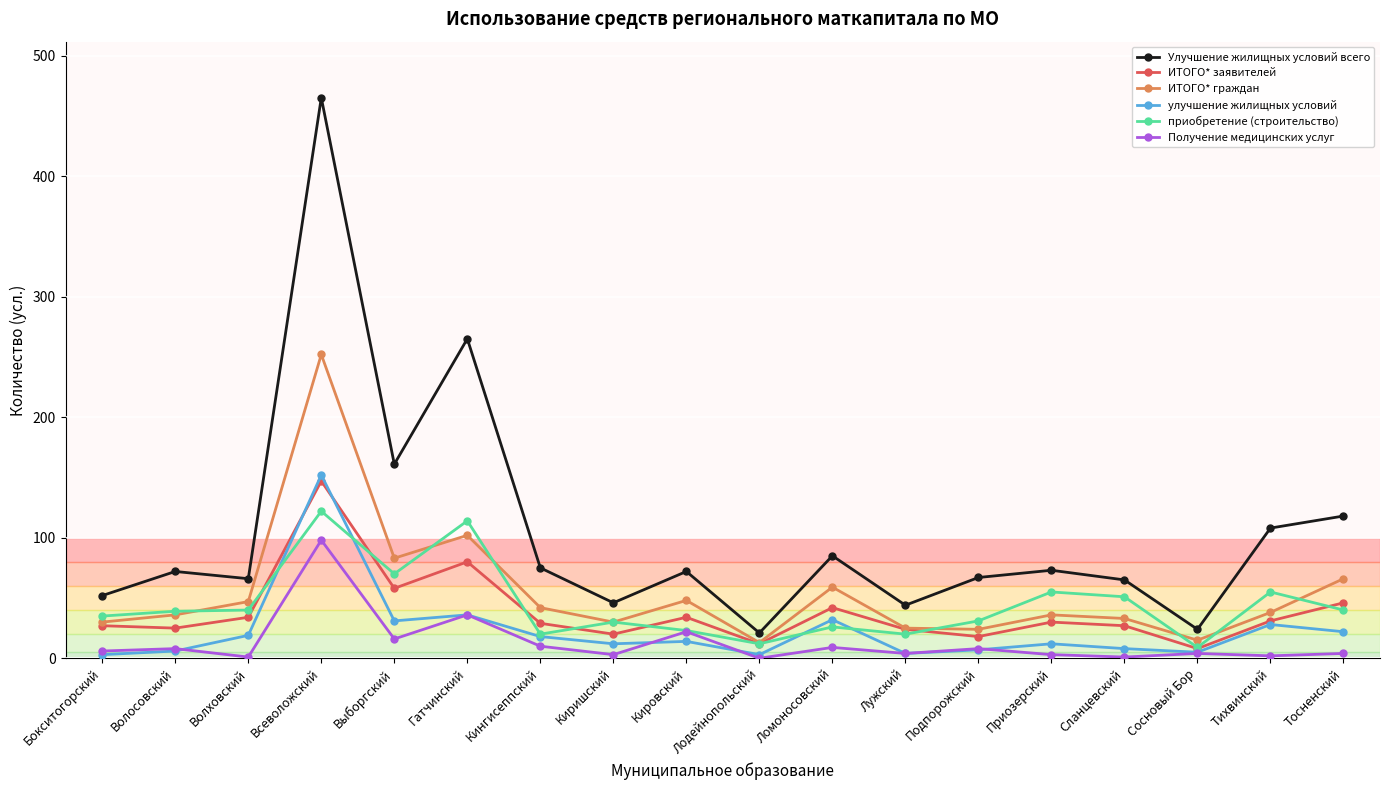

What is the sum of all Получение медицинских услуг values?

235